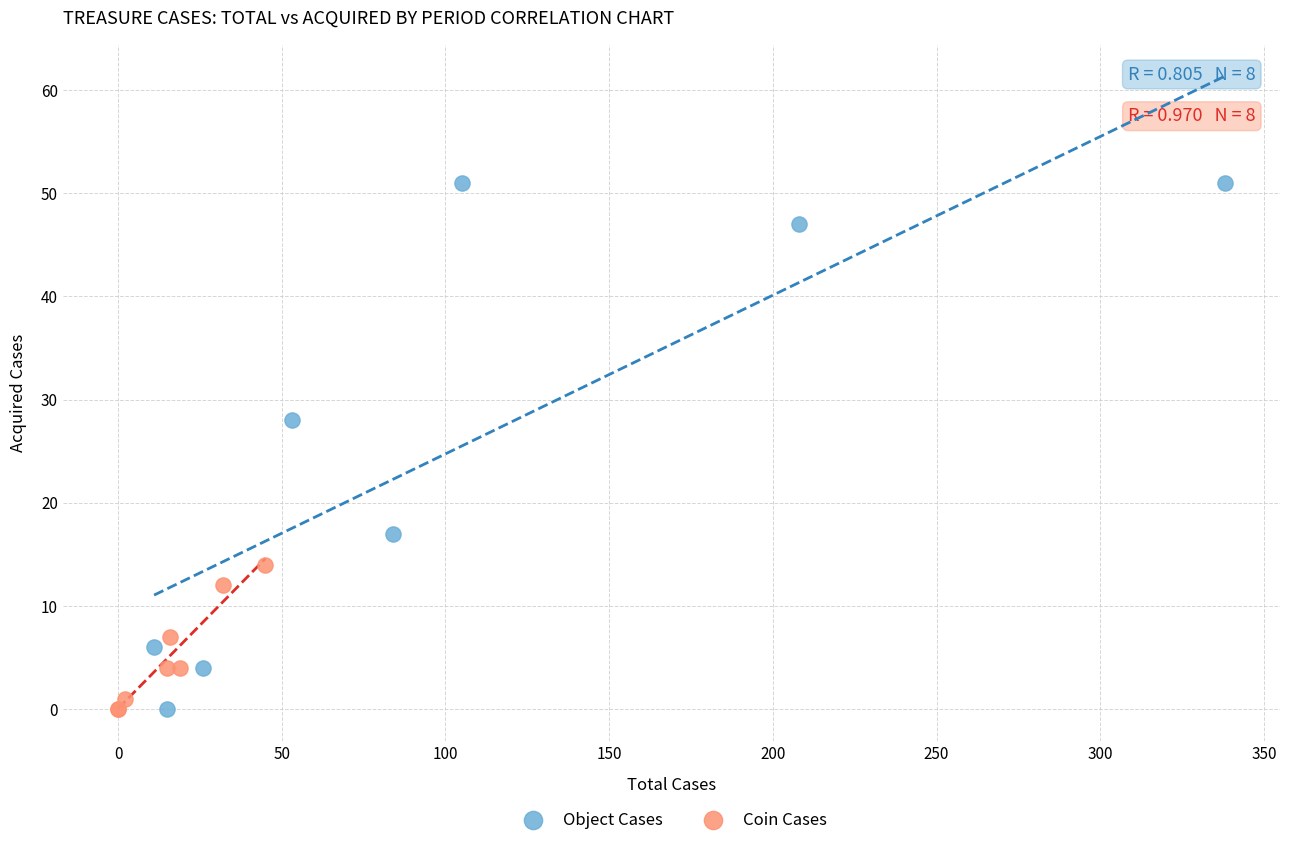

Which series contains the highest Y value?

Object Cases